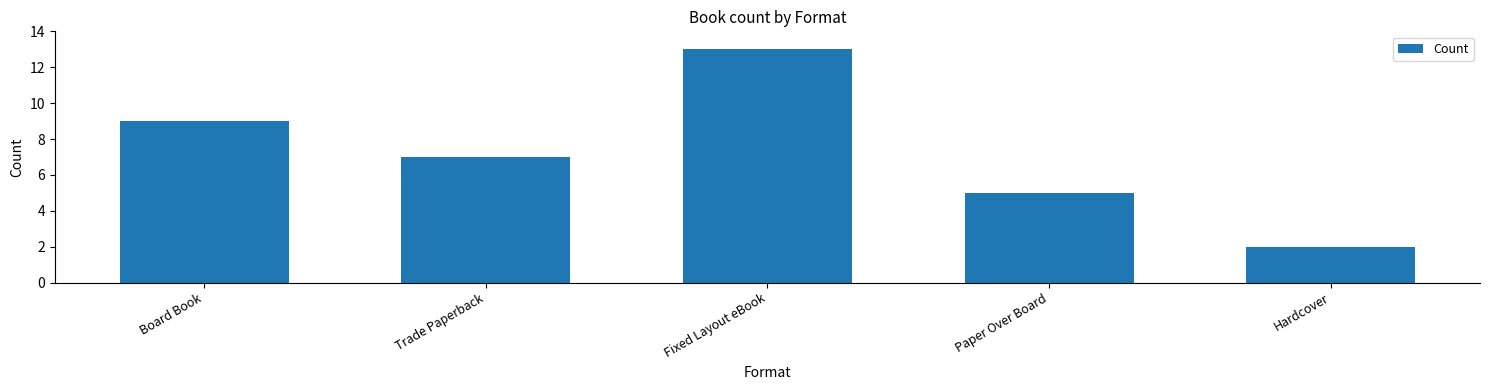

What is the minimum value shown in the chart?

2